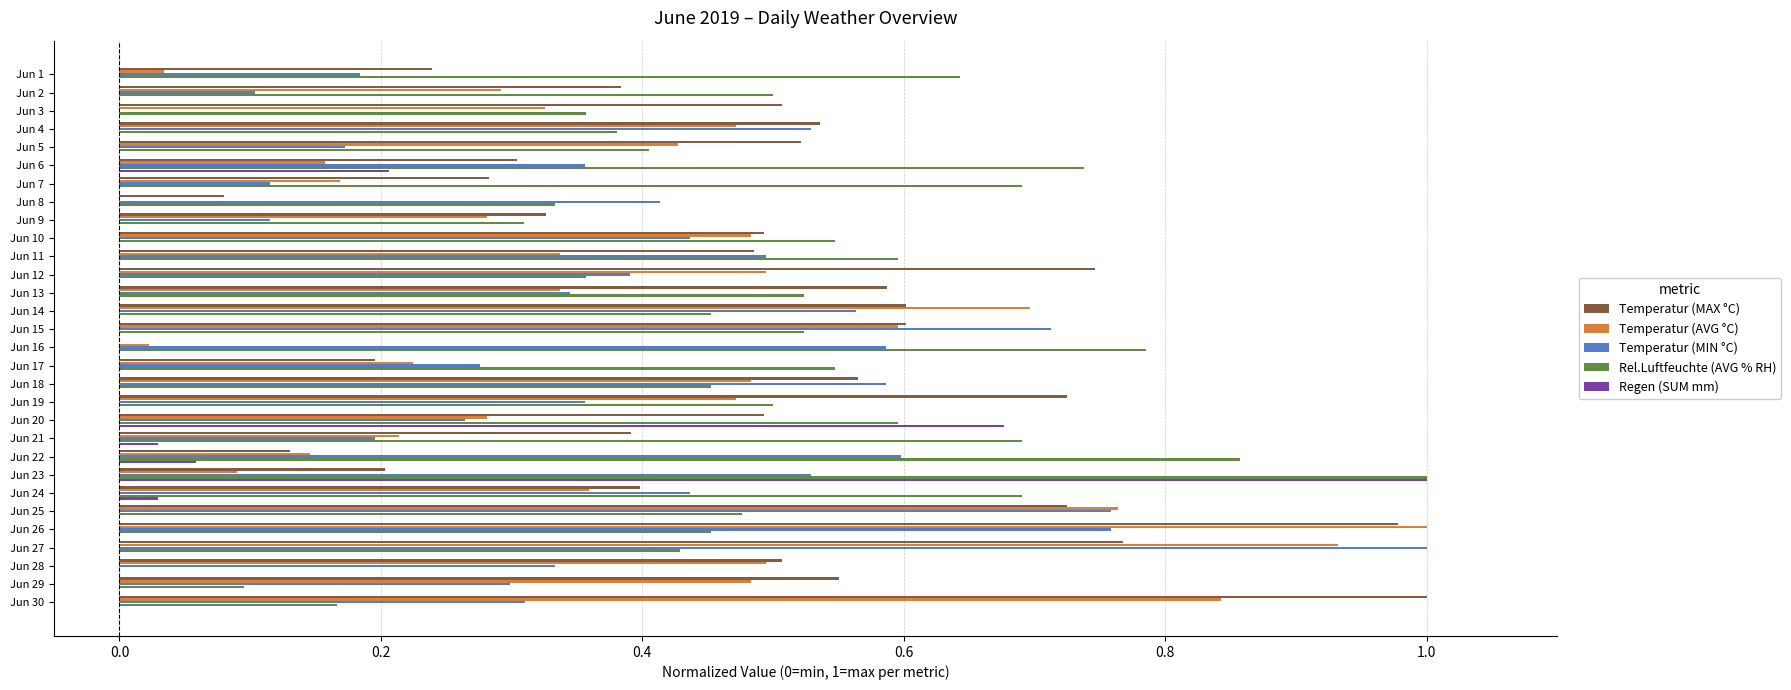

Which series changed the most between Jun 6 and Jun 30?

Temperatur (MAX °C)